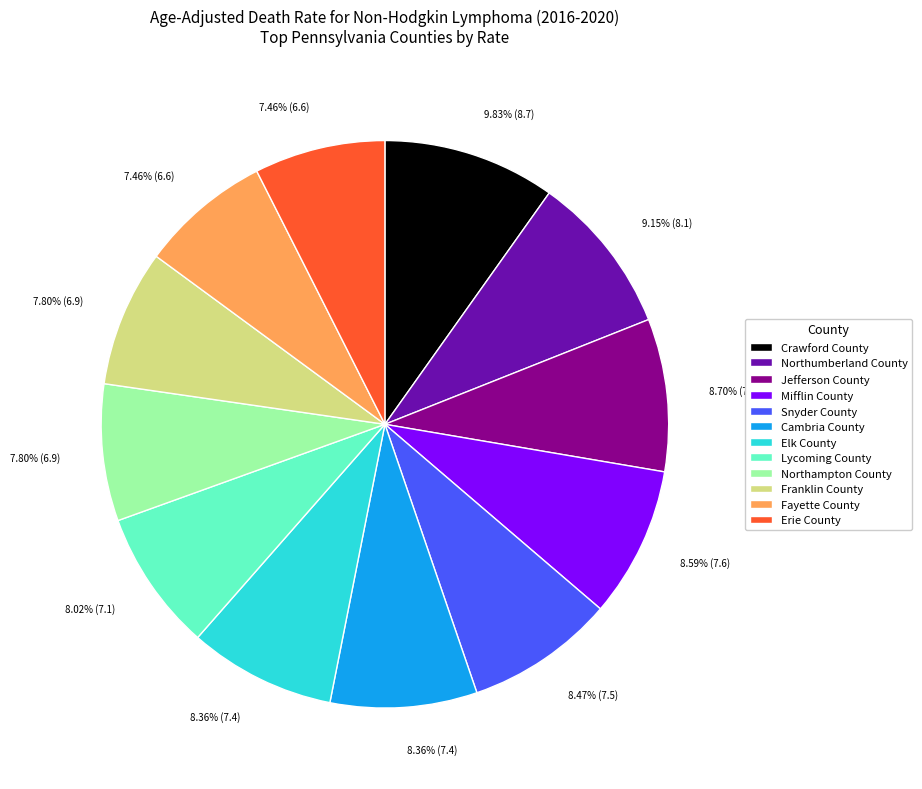

To the nearest percent, what percentage of the pie is Lycoming County?

8%